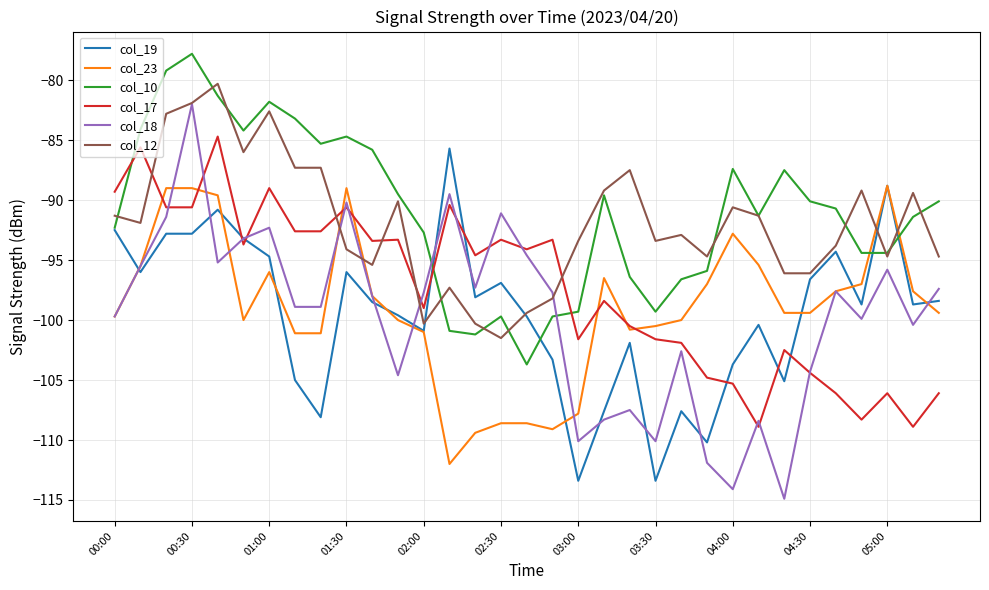

What is the difference between the maximum and minimum values in the col_10 series?

25.9